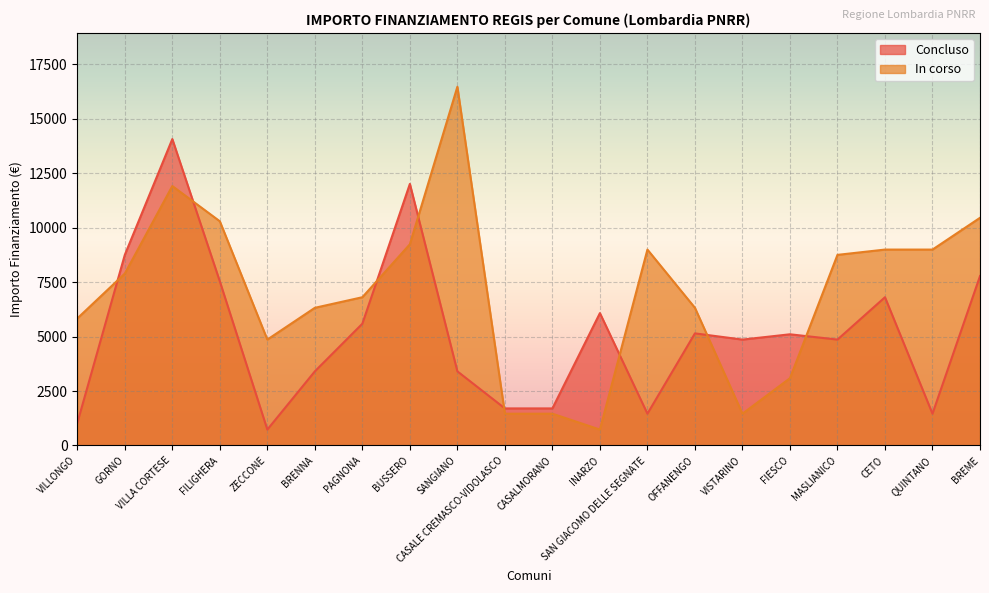

How many values in the Concluso series exceed 5103?

9